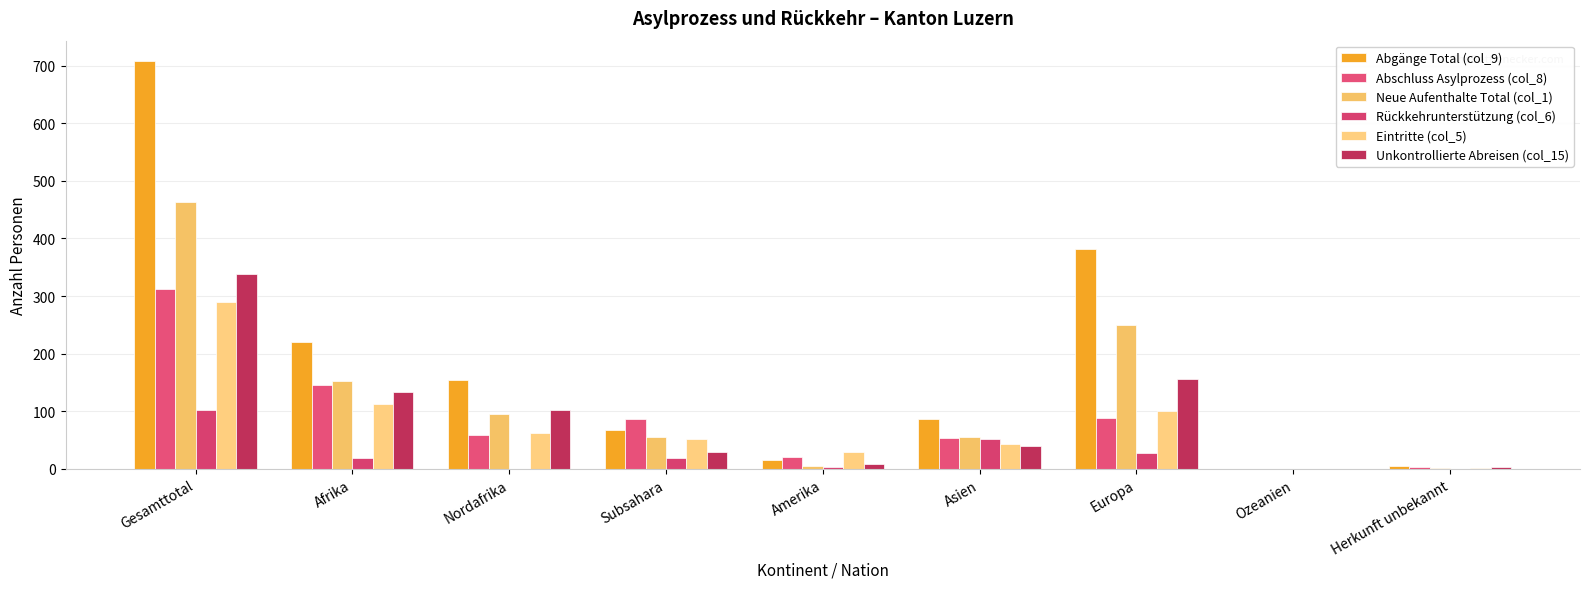

At which category is the sum across all series the highest?

Gesamttotal